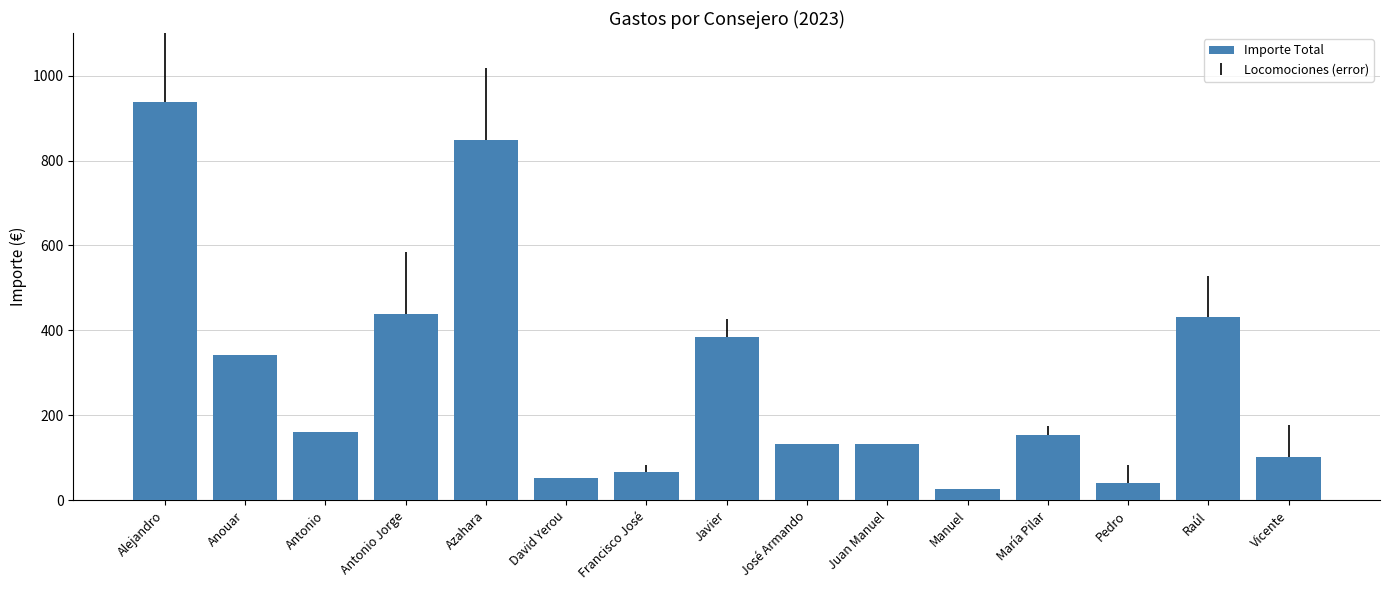

What is the average value?

283.7